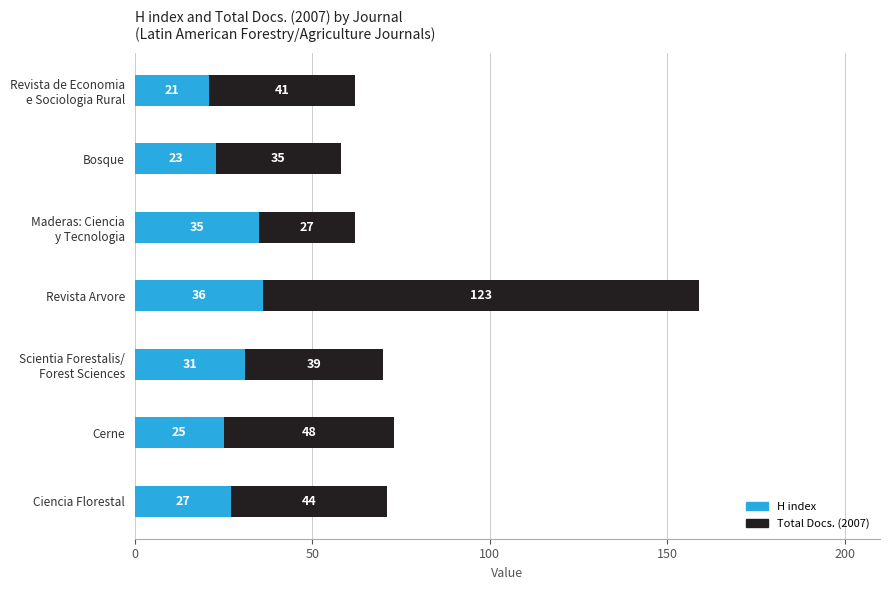

What are all the series names shown in the legend?

H index, Total Docs. (2007)